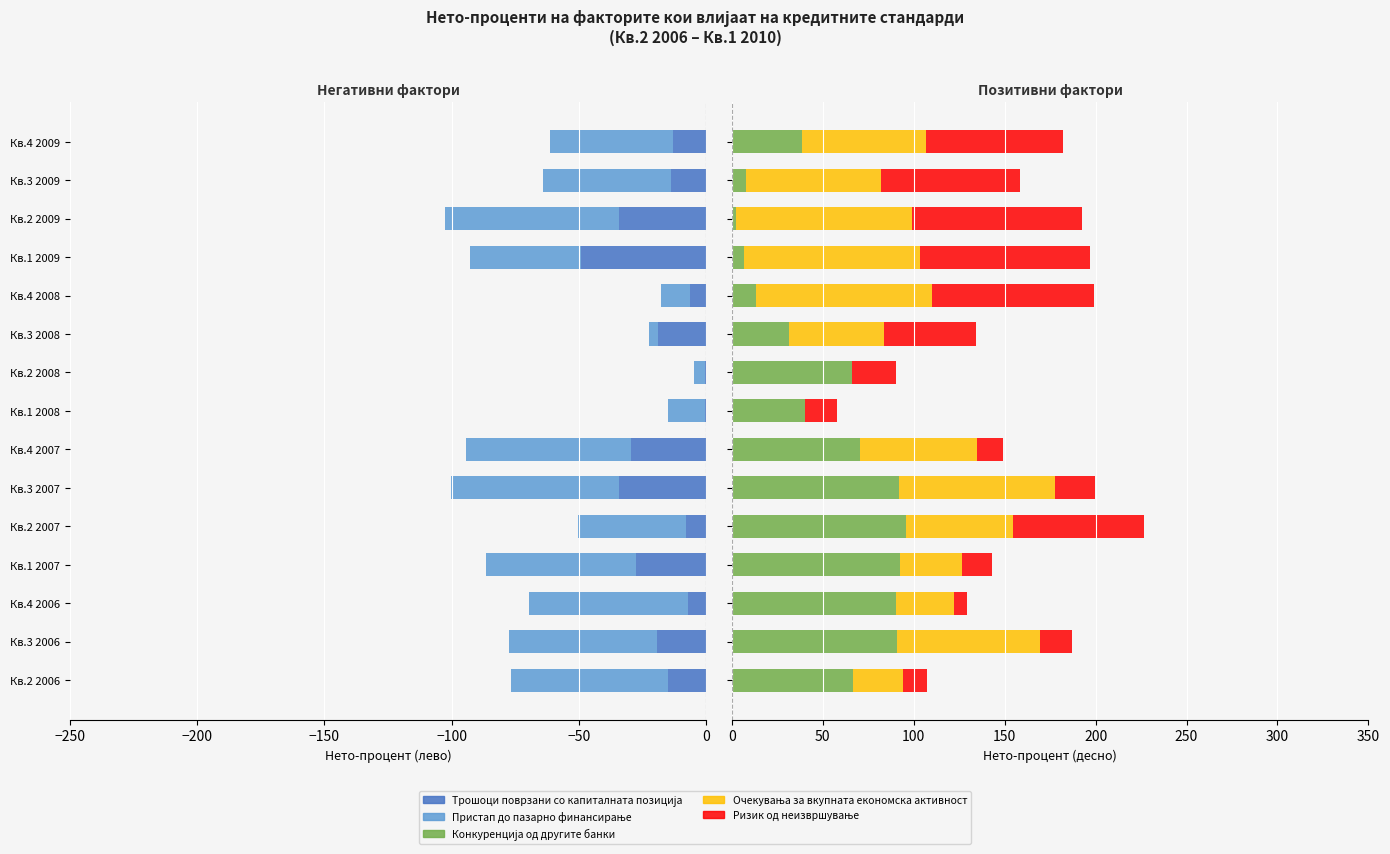

How many series are shown in this chart?

5